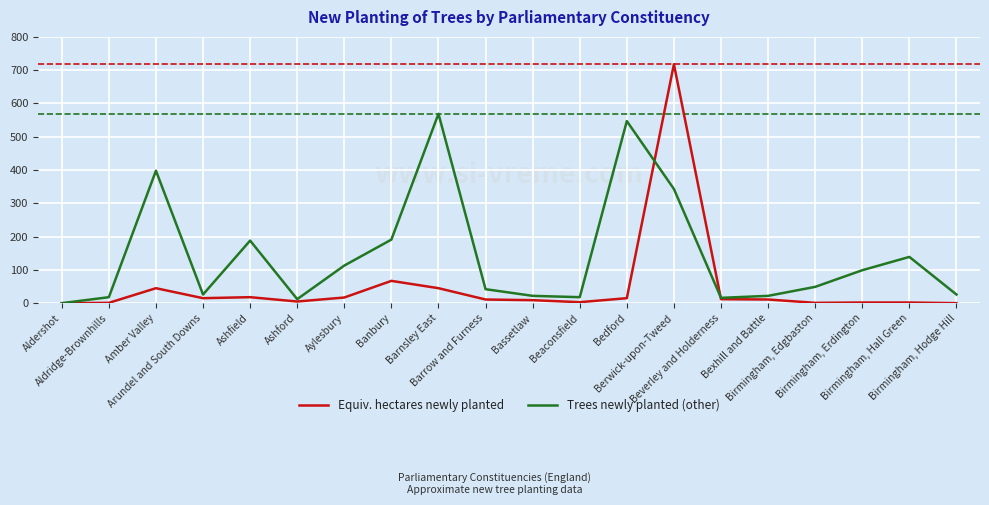

Which series has the largest range (max minus min)?

Equiv. hectares newly planted